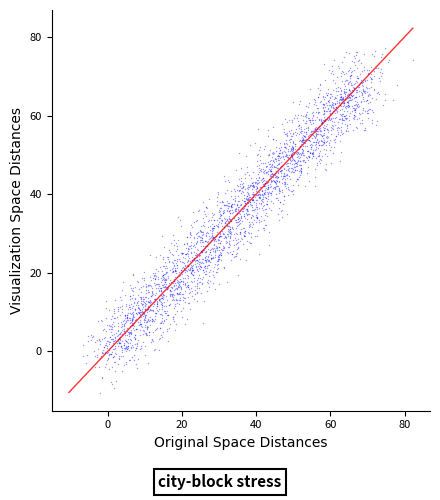

What is the range of X values (max minus min)?

89.0